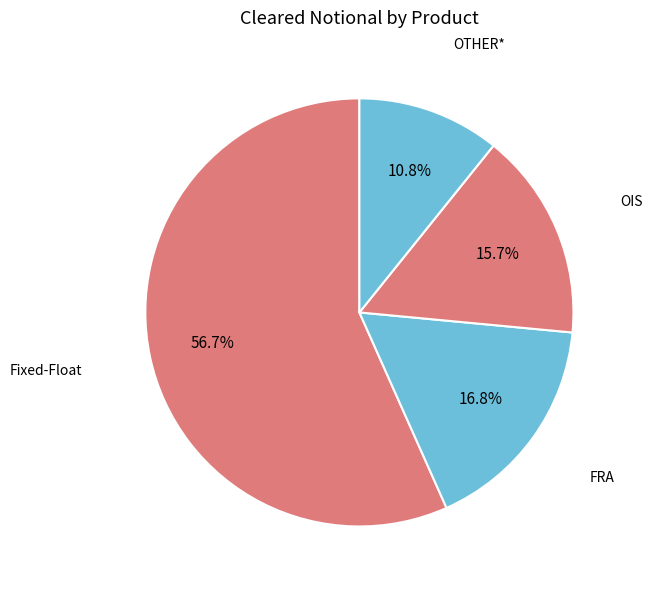

How many slices are in this pie chart?

4